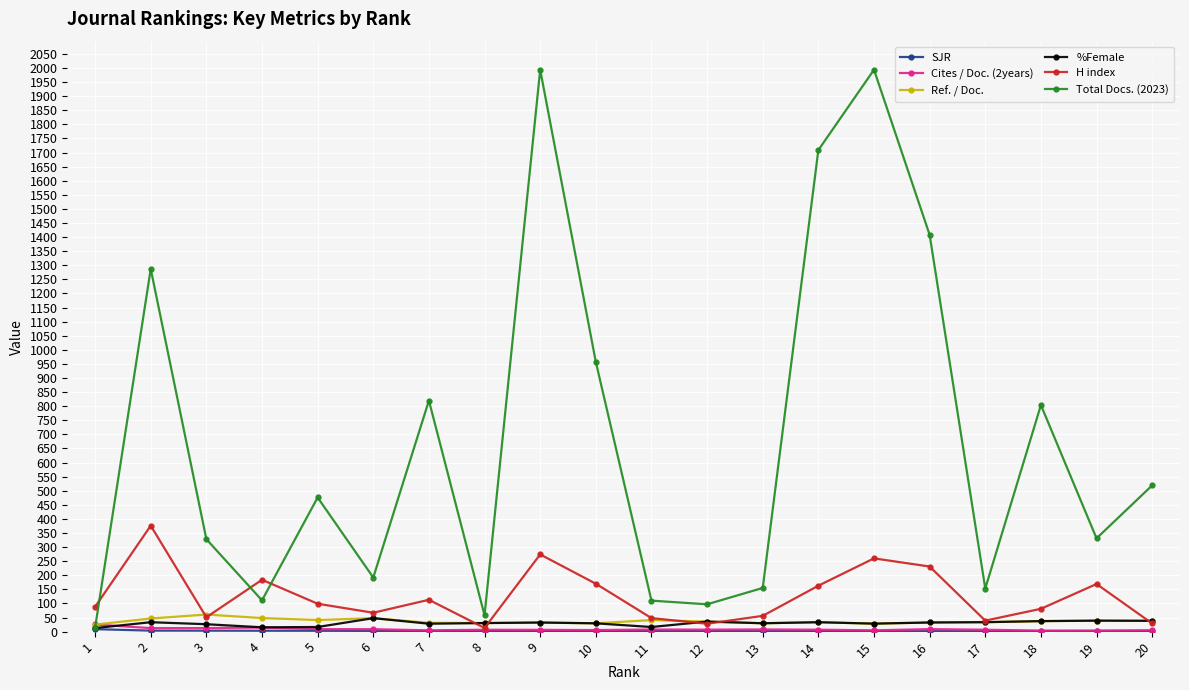

What is the maximum value shown in the chart?

1994.0